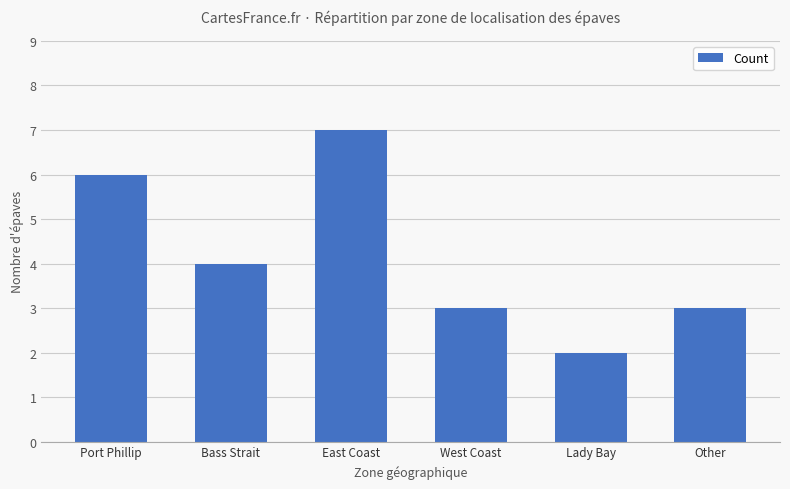

Is it true that the value at Other is 5?

False